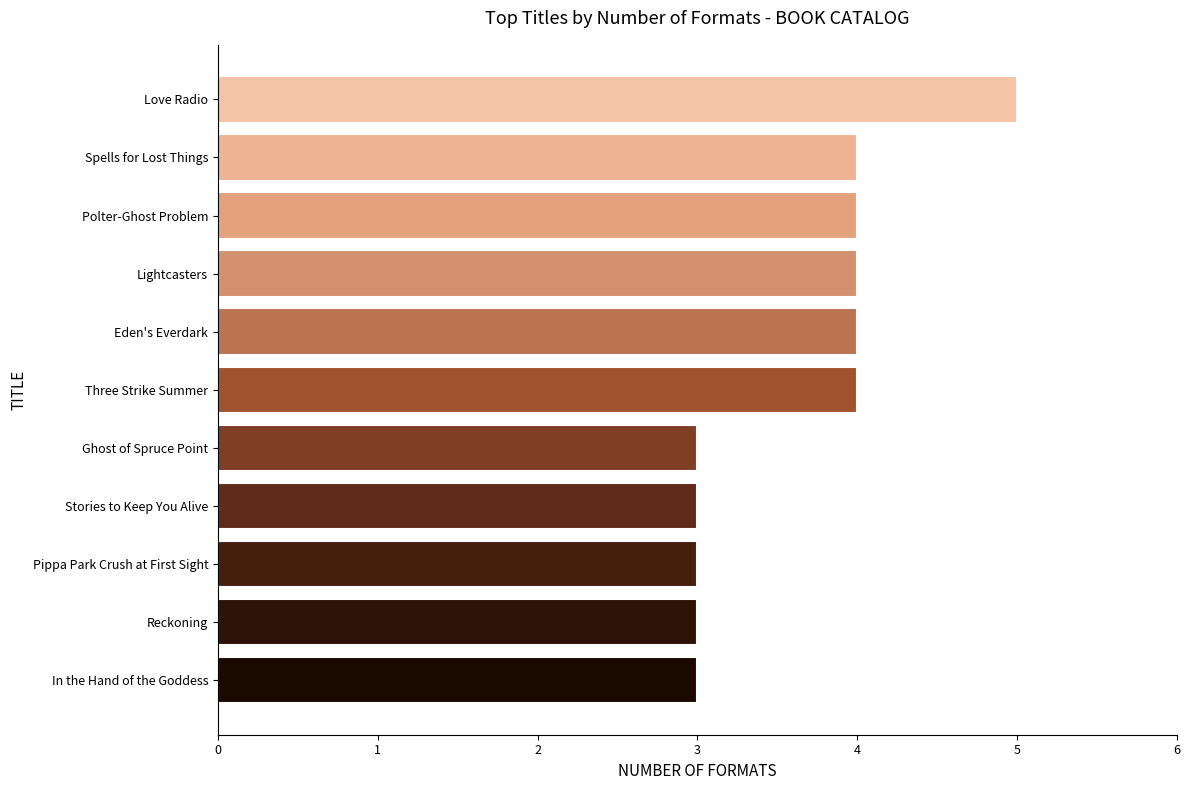

Which label corresponds to the largest value in the chart?

Love Radio